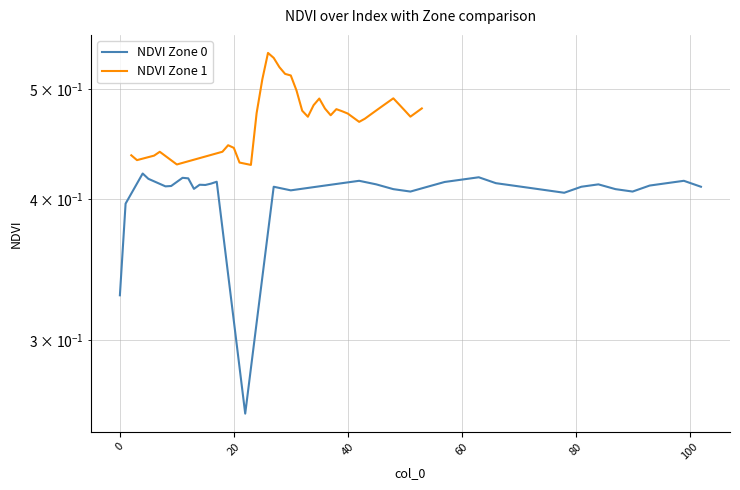

How many lines are shown in the chart?

2